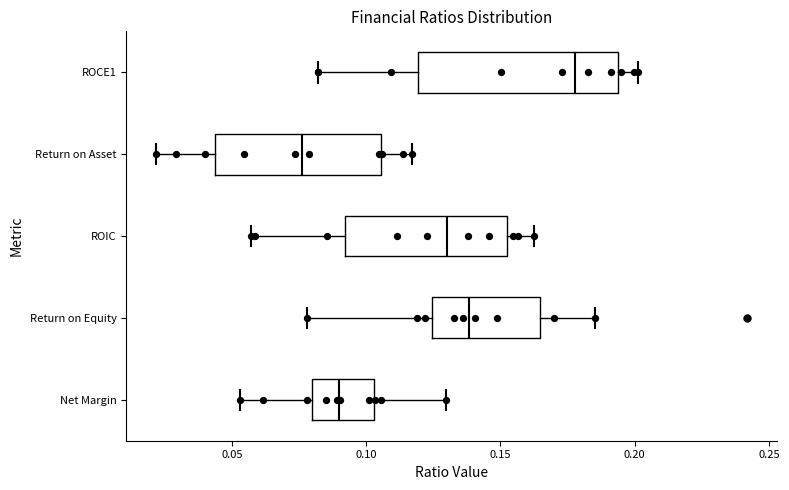

Reading bottom to top, read every box against the x-axis: the position of its median line, the range the box covers, and the ends of its whiskers. The values are not printed on the chart, so give them approximately, as read against the axis.

Net Margin: median 0.090, box 0.080 to 0.105, whiskers 0.055 to 0.130
Return on Equity: median 0.140, box 0.125 to 0.165, whiskers 0.080 to 0.185
ROIC: median 0.130, box 0.090 to 0.150, whiskers 0.055 to 0.160
Return on Asset: median 0.075, box 0.045 to 0.105, whiskers 0.020 to 0.115
ROCE1: median 0.180, box 0.120 to 0.195, whiskers 0.080 to 0.200